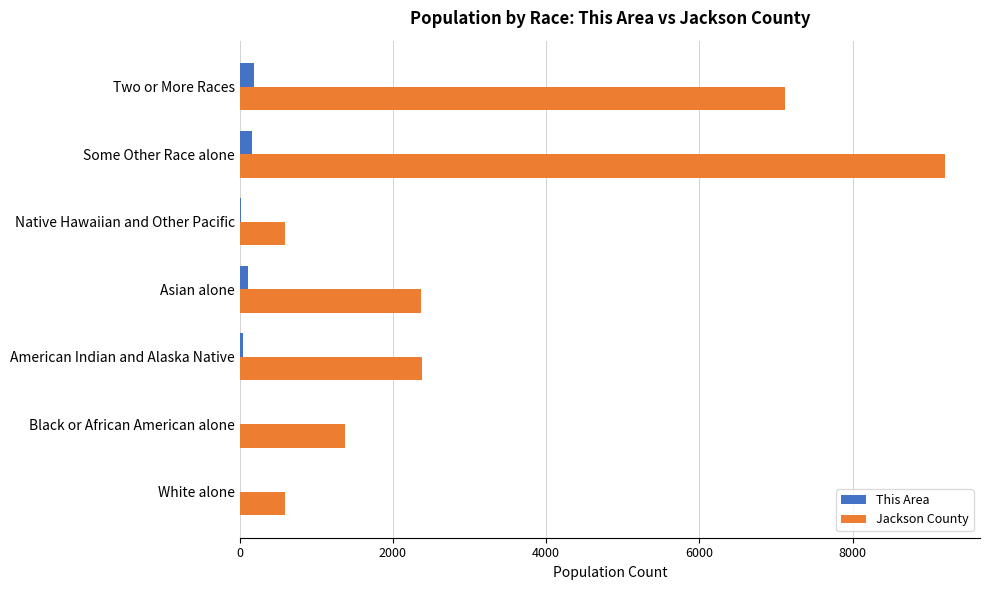

Which series has the largest range (max minus min)?

Jackson County